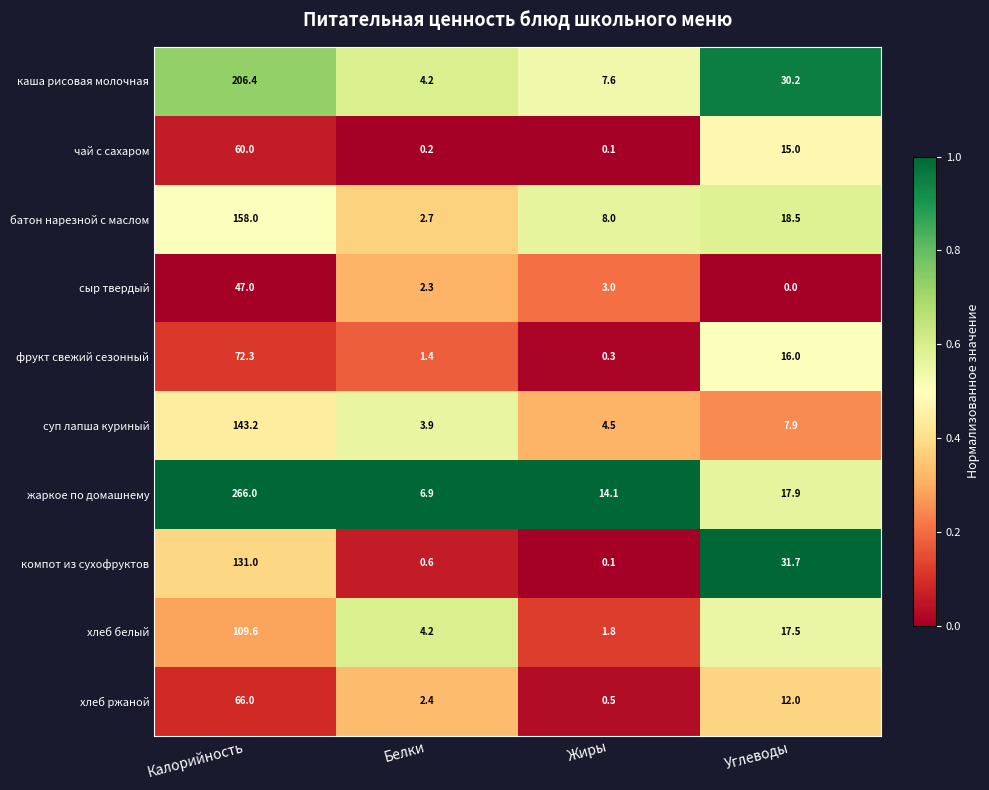

Which label corresponds to the smallest value in the chart?

Углеводы